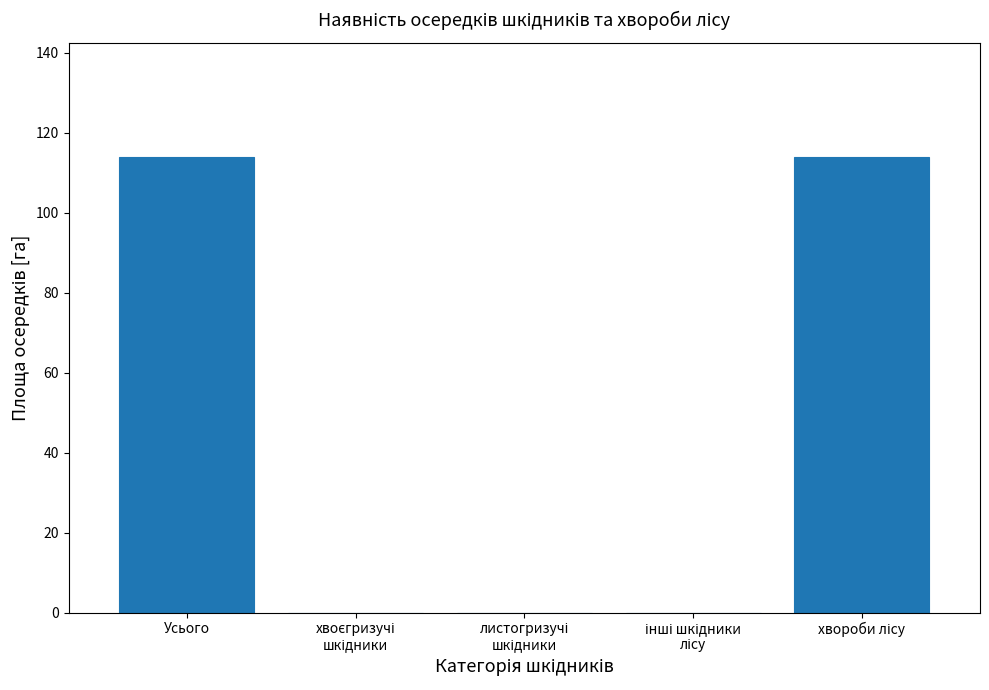

What is the sum of all values?

228